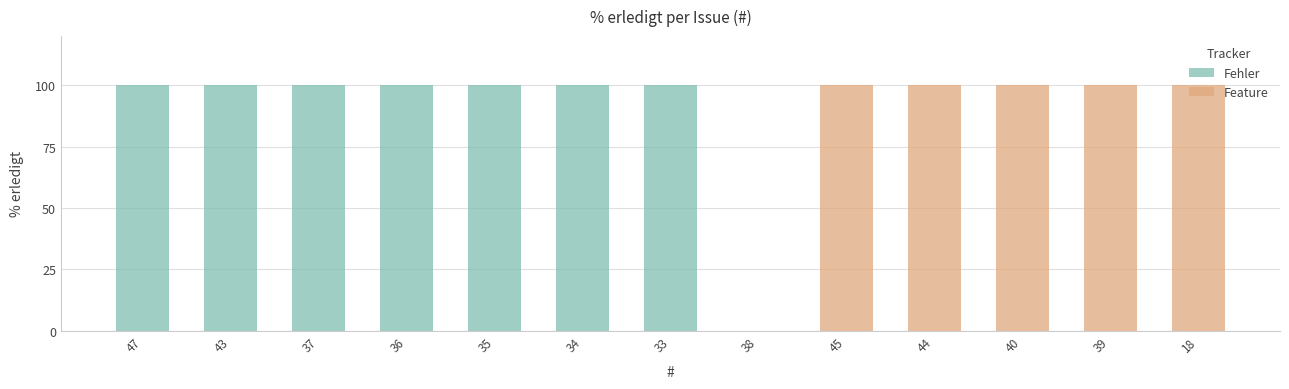

Are the bars grouped side by side (vs. stacked)?

No